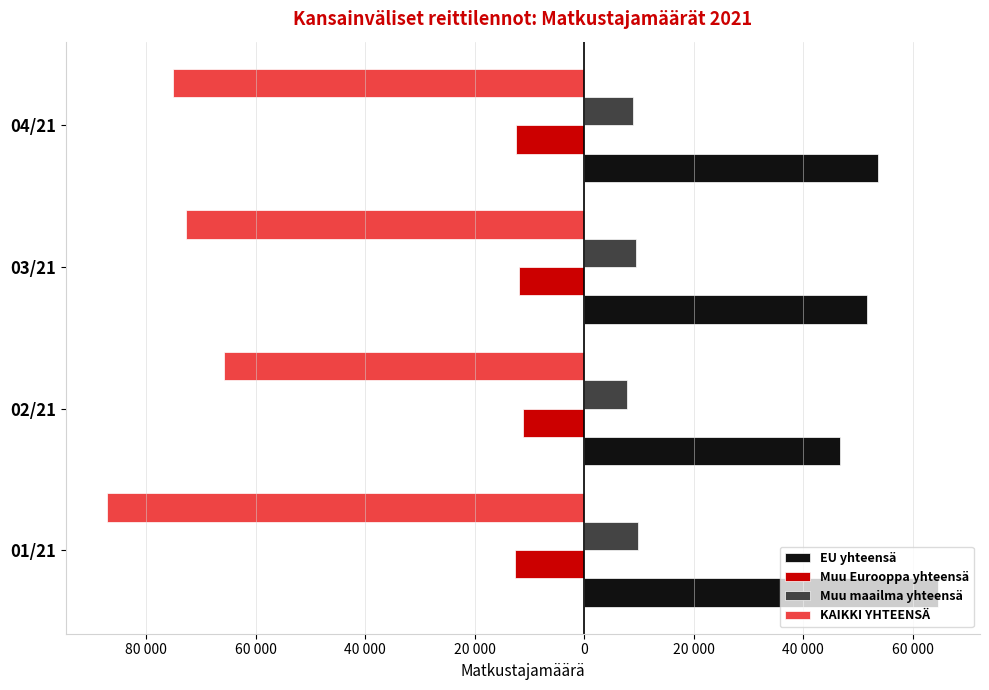

Which series has the largest range (max minus min)?

KAIKKI YHTEENSÄ